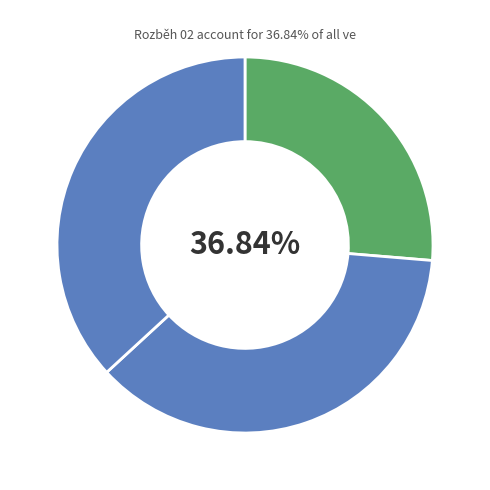

Which category has the biggest portion of the pie?

Rozběh 02